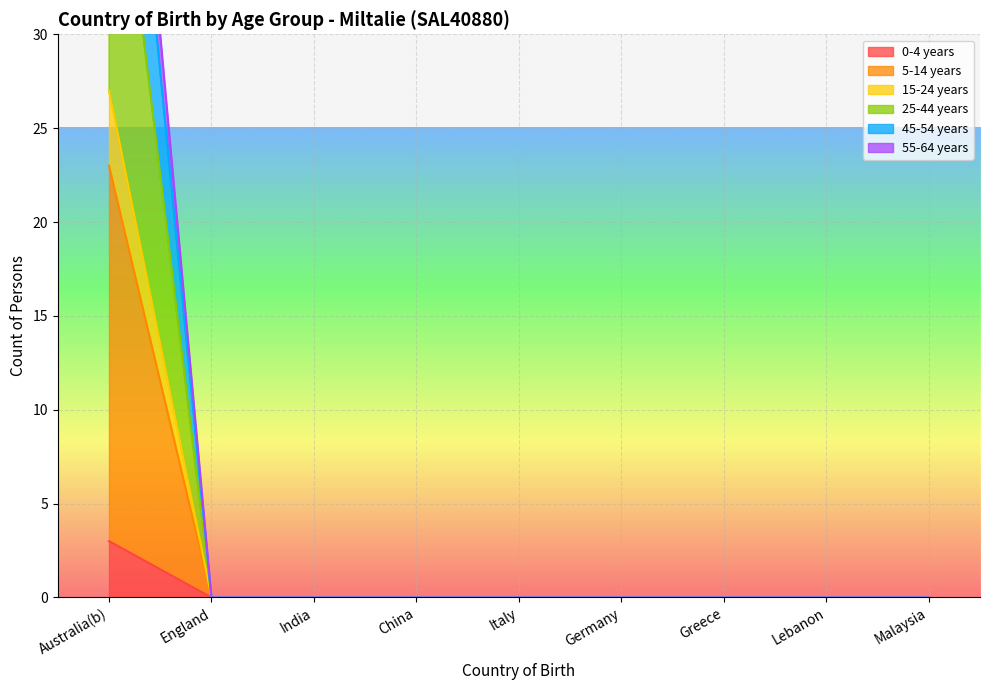

Which label corresponds to the smallest value in the chart?

England